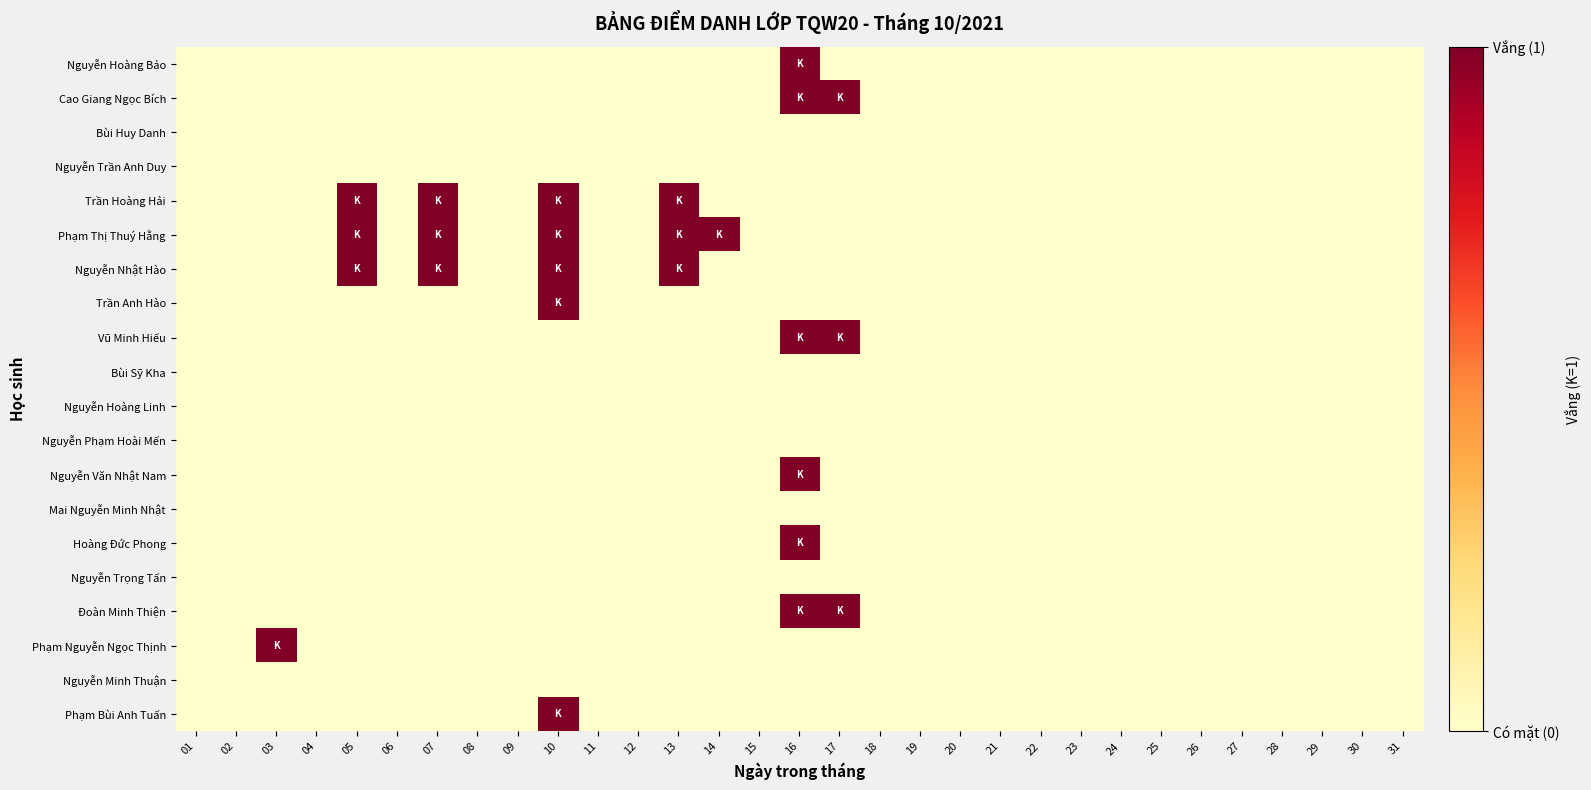

Reading left to right, list all the values displayed in this chart.

Nguyễn Hoàng Bảo: 01=0	02=0	03=0	04=0	05=0	06=0	07=0	08=0	09=0	10=0	11=0	12=0	13=0	14=0	15=0	16=1	17=0	18=0	19=0	20=0	21=0	22=0	23=0	24=0	25=0	26=0	27=0	28=0	29=0	30=0	31=0
Cao Giang Ngọc Bích: 01=0	02=0	03=0	04=0	05=0	06=0	07=0	08=0	09=0	10=0	11=0	12=0	13=0	14=0	15=0	16=1	17=1	18=0	19=0	20=0	21=0	22=0	23=0	24=0	25=0	26=0	27=0	28=0	29=0	30=0	31=0
Bùi Huy Danh: 01=0	02=0	03=0	04=0	05=0	06=0	07=0	08=0	09=0	10=0	11=0	12=0	13=0	14=0	15=0	16=0	17=0	18=0	19=0	20=0	21=0	22=0	23=0	24=0	25=0	26=0	27=0	28=0	29=0	30=0	31=0
Nguyễn Trần Anh Duy: 01=0	02=0	03=0	04=0	05=0	06=0	07=0	08=0	09=0	10=0	11=0	12=0	13=0	14=0	15=0	16=0	17=0	18=0	19=0	20=0	21=0	22=0	23=0	24=0	25=0	26=0	27=0	28=0	29=0	30=0	31=0
Trần Hoàng Hải: 01=0	02=0	03=0	04=0	05=1	06=0	07=1	08=0	09=0	10=1	11=0	12=0	13=1	14=0	15=0	16=0	17=0	18=0	19=0	20=0	21=0	22=0	23=0	24=0	25=0	26=0	27=0	28=0	29=0	30=0	31=0
Phạm Thị Thuý Hằng: 01=0	02=0	03=0	04=0	05=1	06=0	07=1	08=0	09=0	10=1	11=0	12=0	13=1	14=1	15=0	16=0	17=0	18=0	19=0	20=0	21=0	22=0	23=0	24=0	25=0	26=0	27=0	28=0	29=0	30=0	31=0
Nguyễn Nhật Hào: 01=0	02=0	03=0	04=0	05=1	06=0	07=1	08=0	09=0	10=1	11=0	12=0	13=1	14=0	15=0	16=0	17=0	18=0	19=0	20=0	21=0	22=0	23=0	24=0	25=0	26=0	27=0	28=0	29=0	30=0	31=0
Trần Anh Hào: 01=0	02=0	03=0	04=0	05=0	06=0	07=0	08=0	09=0	10=1	11=0	12=0	13=0	14=0	15=0	16=0	17=0	18=0	19=0	20=0	21=0	22=0	23=0	24=0	25=0	26=0	27=0	28=0	29=0	30=0	31=0
Vũ Minh Hiếu: 01=0	02=0	03=0	04=0	05=0	06=0	07=0	08=0	09=0	10=0	11=0	12=0	13=0	14=0	15=0	16=1	17=1	18=0	19=0	20=0	21=0	22=0	23=0	24=0	25=0	26=0	27=0	28=0	29=0	30=0	31=0
Bùi Sỹ Kha: 01=0	02=0	03=0	04=0	05=0	06=0	07=0	08=0	09=0	10=0	11=0	12=0	13=0	14=0	15=0	16=0	17=0	18=0	19=0	20=0	21=0	22=0	23=0	24=0	25=0	26=0	27=0	28=0	29=0	30=0	31=0
Nguyễn Hoàng Linh: 01=0	02=0	03=0	04=0	05=0	06=0	07=0	08=0	09=0	10=0	11=0	12=0	13=0	14=0	15=0	16=0	17=0	18=0	19=0	20=0	21=0	22=0	23=0	24=0	25=0	26=0	27=0	28=0	29=0	30=0	31=0
Nguyễn Phạm Hoài Mến: 01=0	02=0	03=0	04=0	05=0	06=0	07=0	08=0	09=0	10=0	11=0	12=0	13=0	14=0	15=0	16=0	17=0	18=0	19=0	20=0	21=0	22=0	23=0	24=0	25=0	26=0	27=0	28=0	29=0	30=0	31=0
Nguyễn Văn Nhật Nam: 01=0	02=0	03=0	04=0	05=0	06=0	07=0	08=0	09=0	10=0	11=0	12=0	13=0	14=0	15=0	16=1	17=0	18=0	19=0	20=0	21=0	22=0	23=0	24=0	25=0	26=0	27=0	28=0	29=0	30=0	31=0
Mai Nguyễn Minh Nhật: 01=0	02=0	03=0	04=0	05=0	06=0	07=0	08=0	09=0	10=0	11=0	12=0	13=0	14=0	15=0	16=0	17=0	18=0	19=0	20=0	21=0	22=0	23=0	24=0	25=0	26=0	27=0	28=0	29=0	30=0	31=0
Hoàng Đức Phong: 01=0	02=0	03=0	04=0	05=0	06=0	07=0	08=0	09=0	10=0	11=0	12=0	13=0	14=0	15=0	16=1	17=0	18=0	19=0	20=0	21=0	22=0	23=0	24=0	25=0	26=0	27=0	28=0	29=0	30=0	31=0
Nguyễn Trọng Tấn: 01=0	02=0	03=0	04=0	05=0	06=0	07=0	08=0	09=0	10=0	11=0	12=0	13=0	14=0	15=0	16=0	17=0	18=0	19=0	20=0	21=0	22=0	23=0	24=0	25=0	26=0	27=0	28=0	29=0	30=0	31=0
Đoàn Minh Thiện: 01=0	02=0	03=0	04=0	05=0	06=0	07=0	08=0	09=0	10=0	11=0	12=0	13=0	14=0	15=0	16=1	17=1	18=0	19=0	20=0	21=0	22=0	23=0	24=0	25=0	26=0	27=0	28=0	29=0	30=0	31=0
Phạm Nguyễn Ngọc Thịnh: 01=0	02=0	03=1	04=0	05=0	06=0	07=0	08=0	09=0	10=0	11=0	12=0	13=0	14=0	15=0	16=0	17=0	18=0	19=0	20=0	21=0	22=0	23=0	24=0	25=0	26=0	27=0	28=0	29=0	30=0	31=0
Nguyễn Minh Thuận: 01=0	02=0	03=0	04=0	05=0	06=0	07=0	08=0	09=0	10=0	11=0	12=0	13=0	14=0	15=0	16=0	17=0	18=0	19=0	20=0	21=0	22=0	23=0	24=0	25=0	26=0	27=0	28=0	29=0	30=0	31=0
Phạm Bùi Anh Tuấn: 01=0	02=0	03=0	04=0	05=0	06=0	07=0	08=0	09=0	10=1	11=0	12=0	13=0	14=0	15=0	16=0	17=0	18=0	19=0	20=0	21=0	22=0	23=0	24=0	25=0	26=0	27=0	28=0	29=0	30=0	31=0